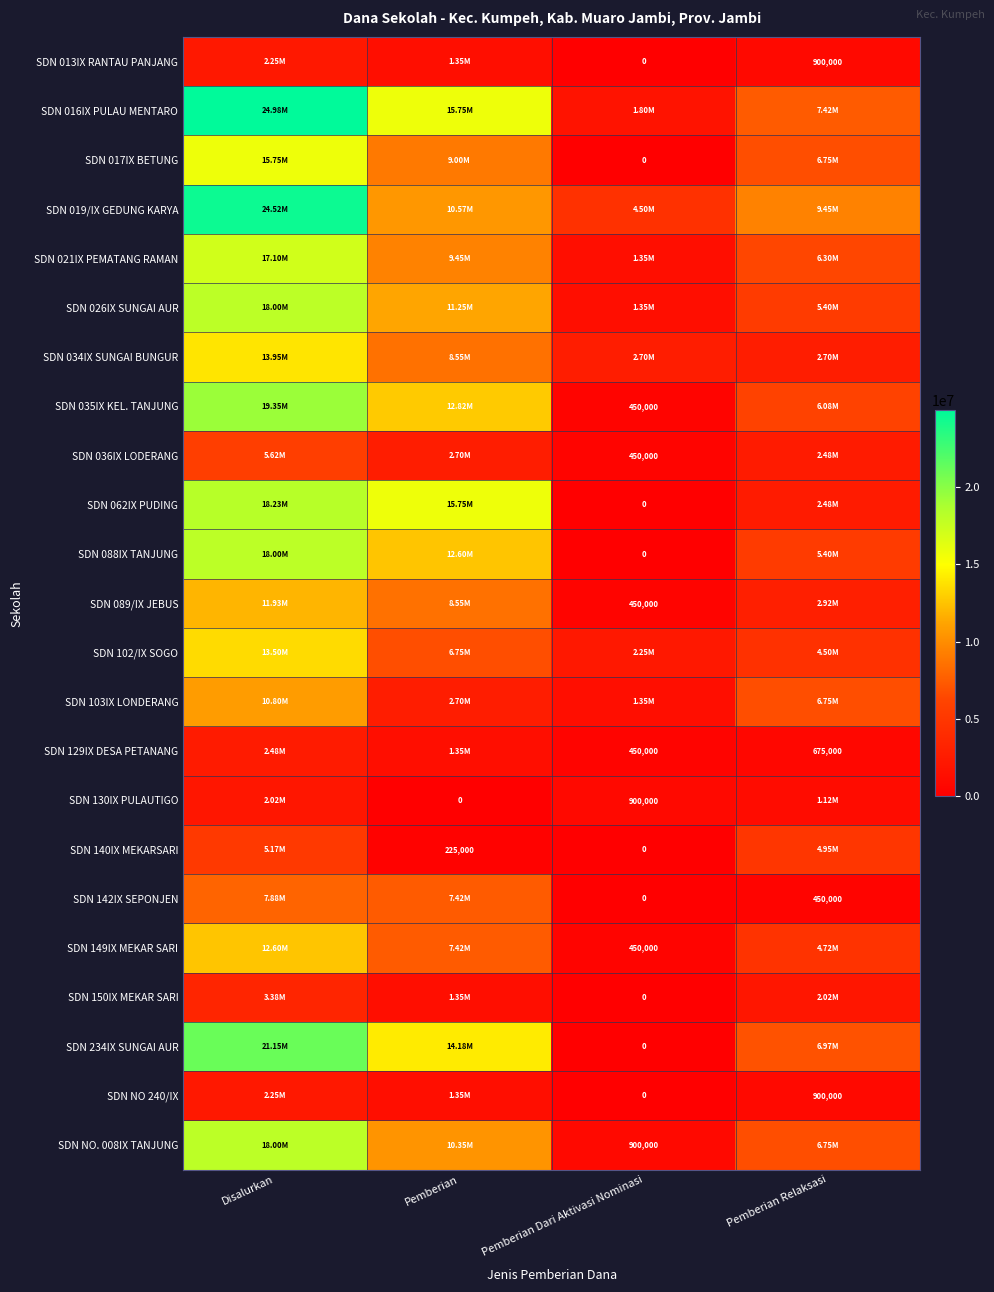

What is the greatest value displayed?

24975000